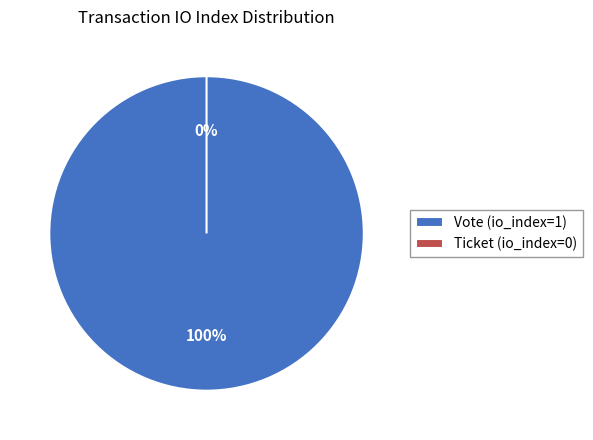

Which category has the smallest portion of the pie?

Ticket (io_index=0)